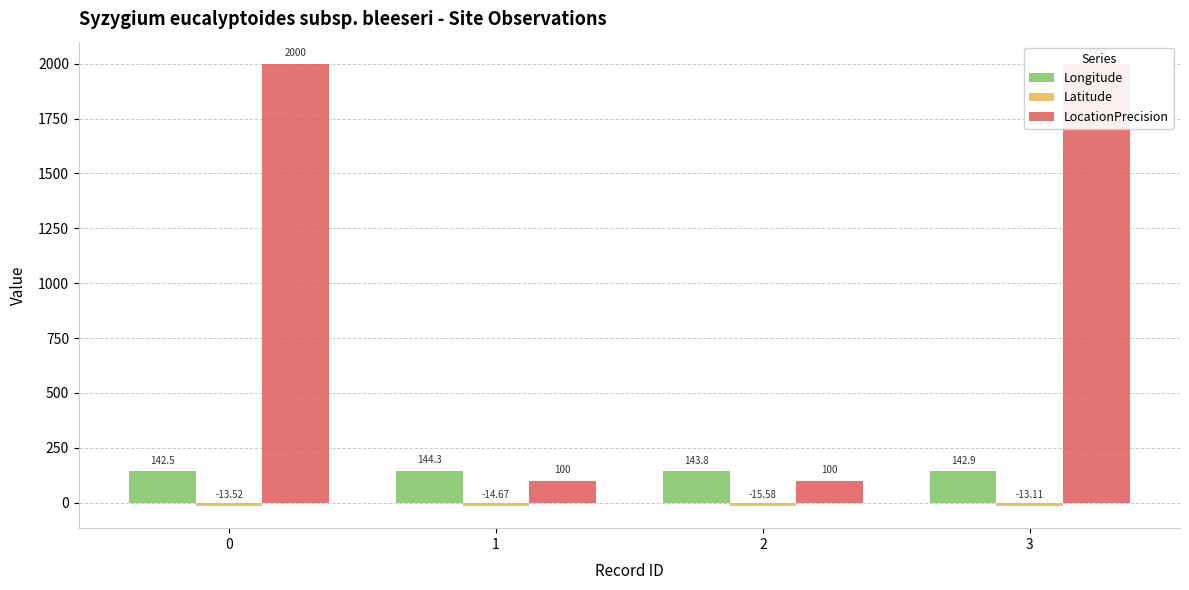

Which series changed the most between 0 and 1?

LocationPrecision